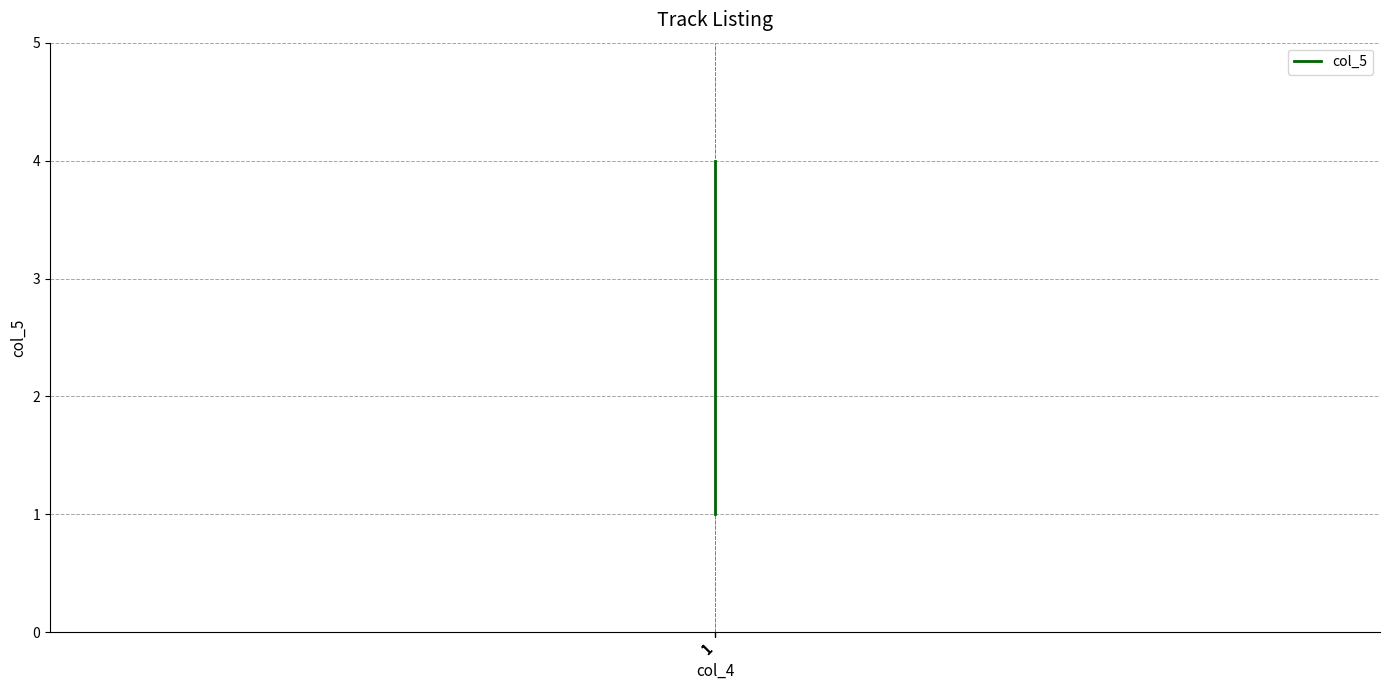

Reading right to left, transcribe all the data shown in this chart.

1=4	1=3	1=2	1=1